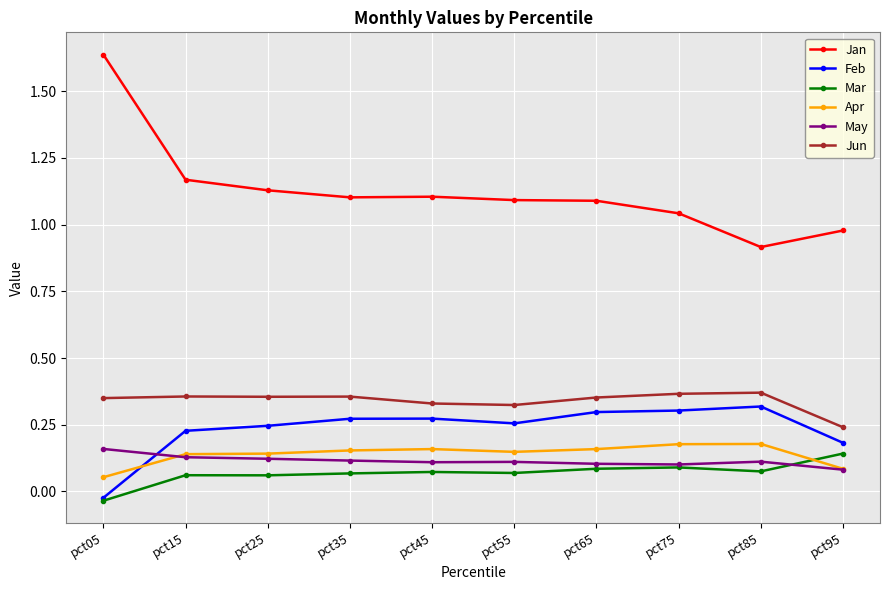

Which series changed the most between pct05 and pct75?

Jan